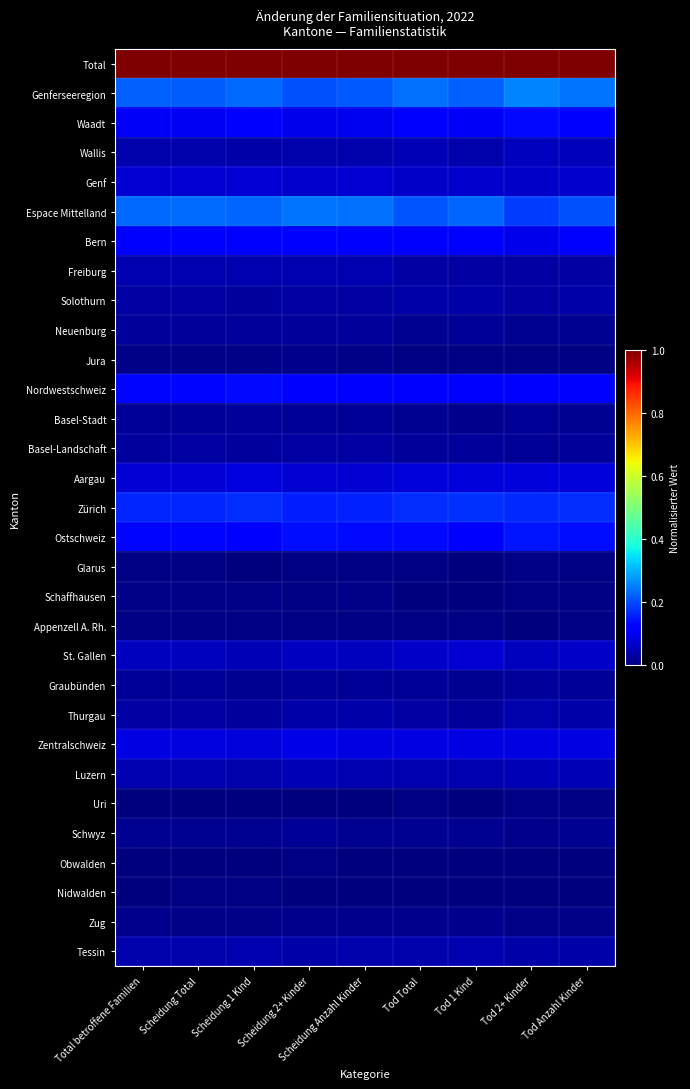

Reading right to left, transcribe all the data shown in this chart.

Total: Tod Anzahl Kinder=1.0	Tod 2+ Kinder=1.0	Tod 1 Kind=1.0	Tod Total=1.0	Scheidung Anzahl Kinder=1.0	Scheidung 2+ Kinder=1.0	Scheidung 1 Kind=1.0	Scheidung Total=1.0	Total betroffene Familien=1.0
Genferseeregion: Tod Anzahl Kinder=0.2	Tod 2+ Kinder=0.3	Tod 1 Kind=0.2	Tod Total=0.2	Scheidung Anzahl Kinder=0.2	Scheidung 2+ Kinder=0.2	Scheidung 1 Kind=0.2	Scheidung Total=0.2	Total betroffene Familien=0.2
Waadt: Tod Anzahl Kinder=0.1	Tod 2+ Kinder=0.1	Tod 1 Kind=0.1	Tod Total=0.1	Scheidung Anzahl Kinder=0.1	Scheidung 2+ Kinder=0.1	Scheidung 1 Kind=0.1	Scheidung Total=0.1	Total betroffene Familien=0.1
Wallis: Tod Anzahl Kinder=0.1	Tod 2+ Kinder=0.1	Tod 1 Kind=0.0	Tod Total=0.0	Scheidung Anzahl Kinder=0.0	Scheidung 2+ Kinder=0.0	Scheidung 1 Kind=0.0	Scheidung Total=0.0	Total betroffene Familien=0.0
Genf: Tod Anzahl Kinder=0.1	Tod 2+ Kinder=0.1	Tod 1 Kind=0.1	Tod Total=0.1	Scheidung Anzahl Kinder=0.1	Scheidung 2+ Kinder=0.1	Scheidung 1 Kind=0.1	Scheidung Total=0.1	Total betroffene Familien=0.1
Espace Mittelland: Tod Anzahl Kinder=0.2	Tod 2+ Kinder=0.2	Tod 1 Kind=0.2	Tod Total=0.2	Scheidung Anzahl Kinder=0.2	Scheidung 2+ Kinder=0.2	Scheidung 1 Kind=0.2	Scheidung Total=0.2	Total betroffene Familien=0.2
Bern: Tod Anzahl Kinder=0.1	Tod 2+ Kinder=0.1	Tod 1 Kind=0.1	Tod Total=0.1	Scheidung Anzahl Kinder=0.1	Scheidung 2+ Kinder=0.1	Scheidung 1 Kind=0.1	Scheidung Total=0.1	Total betroffene Familien=0.1
Freiburg: Tod Anzahl Kinder=0.0	Tod 2+ Kinder=0.0	Tod 1 Kind=0.0	Tod Total=0.0	Scheidung Anzahl Kinder=0.0	Scheidung 2+ Kinder=0.0	Scheidung 1 Kind=0.0	Scheidung Total=0.0	Total betroffene Familien=0.0
Solothurn: Tod Anzahl Kinder=0.0	Tod 2+ Kinder=0.0	Tod 1 Kind=0.0	Tod Total=0.0	Scheidung Anzahl Kinder=0.0	Scheidung 2+ Kinder=0.0	Scheidung 1 Kind=0.0	Scheidung Total=0.0	Total betroffene Familien=0.0
Neuenburg: Tod Anzahl Kinder=0.0	Tod 2+ Kinder=0.0	Tod 1 Kind=0.0	Tod Total=0.0	Scheidung Anzahl Kinder=0.0	Scheidung 2+ Kinder=0.0	Scheidung 1 Kind=0.0	Scheidung Total=0.0	Total betroffene Familien=0.0
Jura: Tod Anzahl Kinder=0.0	Tod 2+ Kinder=0.0	Tod 1 Kind=0.0	Tod Total=0.0	Scheidung Anzahl Kinder=0.0	Scheidung 2+ Kinder=0.0	Scheidung 1 Kind=0.0	Scheidung Total=0.0	Total betroffene Familien=0.0
Nordwestschweiz: Tod Anzahl Kinder=0.1	Tod 2+ Kinder=0.1	Tod 1 Kind=0.1	Tod Total=0.1	Scheidung Anzahl Kinder=0.1	Scheidung 2+ Kinder=0.1	Scheidung 1 Kind=0.1	Scheidung Total=0.1	Total betroffene Familien=0.1
Basel-Stadt: Tod Anzahl Kinder=0.0	Tod 2+ Kinder=0.0	Tod 1 Kind=0.0	Tod Total=0.0	Scheidung Anzahl Kinder=0.0	Scheidung 2+ Kinder=0.0	Scheidung 1 Kind=0.0	Scheidung Total=0.0	Total betroffene Familien=0.0
Basel-Landschaft: Tod Anzahl Kinder=0.0	Tod 2+ Kinder=0.0	Tod 1 Kind=0.0	Tod Total=0.0	Scheidung Anzahl Kinder=0.0	Scheidung 2+ Kinder=0.0	Scheidung 1 Kind=0.0	Scheidung Total=0.0	Total betroffene Familien=0.0
Aargau: Tod Anzahl Kinder=0.1	Tod 2+ Kinder=0.1	Tod 1 Kind=0.1	Tod Total=0.1	Scheidung Anzahl Kinder=0.1	Scheidung 2+ Kinder=0.1	Scheidung 1 Kind=0.1	Scheidung Total=0.1	Total betroffene Familien=0.1
Zürich: Tod Anzahl Kinder=0.2	Tod 2+ Kinder=0.2	Tod 1 Kind=0.2	Tod Total=0.2	Scheidung Anzahl Kinder=0.2	Scheidung 2+ Kinder=0.2	Scheidung 1 Kind=0.2	Scheidung Total=0.2	Total betroffene Familien=0.2
Ostschweiz: Tod Anzahl Kinder=0.1	Tod 2+ Kinder=0.1	Tod 1 Kind=0.1	Tod Total=0.1	Scheidung Anzahl Kinder=0.1	Scheidung 2+ Kinder=0.1	Scheidung 1 Kind=0.1	Scheidung Total=0.1	Total betroffene Familien=0.1
Glarus: Tod Anzahl Kinder=0.0	Tod 2+ Kinder=0.0	Tod 1 Kind=0.0	Tod Total=0.0	Scheidung Anzahl Kinder=0.0	Scheidung 2+ Kinder=0.0	Scheidung 1 Kind=0.0	Scheidung Total=0.0	Total betroffene Familien=0.0
Schaffhausen: Tod Anzahl Kinder=0.0	Tod 2+ Kinder=0.0	Tod 1 Kind=0.0	Tod Total=0.0	Scheidung Anzahl Kinder=0.0	Scheidung 2+ Kinder=0.0	Scheidung 1 Kind=0.0	Scheidung Total=0.0	Total betroffene Familien=0.0
Appenzell A. Rh.: Tod Anzahl Kinder=0.0	Tod 2+ Kinder=0.0	Tod 1 Kind=0.0	Tod Total=0.0	Scheidung Anzahl Kinder=0.0	Scheidung 2+ Kinder=0.0	Scheidung 1 Kind=0.0	Scheidung Total=0.0	Total betroffene Familien=0.0
St. Gallen: Tod Anzahl Kinder=0.1	Tod 2+ Kinder=0.1	Tod 1 Kind=0.1	Tod Total=0.1	Scheidung Anzahl Kinder=0.1	Scheidung 2+ Kinder=0.1	Scheidung 1 Kind=0.0	Scheidung Total=0.1	Total betroffene Familien=0.1
Graubünden: Tod Anzahl Kinder=0.0	Tod 2+ Kinder=0.0	Tod 1 Kind=0.0	Tod Total=0.0	Scheidung Anzahl Kinder=0.0	Scheidung 2+ Kinder=0.0	Scheidung 1 Kind=0.0	Scheidung Total=0.0	Total betroffene Familien=0.0
Thurgau: Tod Anzahl Kinder=0.0	Tod 2+ Kinder=0.0	Tod 1 Kind=0.0	Tod Total=0.0	Scheidung Anzahl Kinder=0.0	Scheidung 2+ Kinder=0.0	Scheidung 1 Kind=0.0	Scheidung Total=0.0	Total betroffene Familien=0.0
Zentralschweiz: Tod Anzahl Kinder=0.1	Tod 2+ Kinder=0.1	Tod 1 Kind=0.1	Tod Total=0.1	Scheidung Anzahl Kinder=0.1	Scheidung 2+ Kinder=0.1	Scheidung 1 Kind=0.1	Scheidung Total=0.1	Total betroffene Familien=0.1
Luzern: Tod Anzahl Kinder=0.0	Tod 2+ Kinder=0.1	Tod 1 Kind=0.0	Tod Total=0.0	Scheidung Anzahl Kinder=0.0	Scheidung 2+ Kinder=0.0	Scheidung 1 Kind=0.0	Scheidung Total=0.0	Total betroffene Familien=0.0
Uri: Tod Anzahl Kinder=0.0	Tod 2+ Kinder=0.0	Tod 1 Kind=0.0	Tod Total=0.0	Scheidung Anzahl Kinder=0.0	Scheidung 2+ Kinder=0.0	Scheidung 1 Kind=0.0	Scheidung Total=0.0	Total betroffene Familien=0.0
Schwyz: Tod Anzahl Kinder=0.0	Tod 2+ Kinder=0.0	Tod 1 Kind=0.0	Tod Total=0.0	Scheidung Anzahl Kinder=0.0	Scheidung 2+ Kinder=0.0	Scheidung 1 Kind=0.0	Scheidung Total=0.0	Total betroffene Familien=0.0
Obwalden: Tod Anzahl Kinder=0.0	Tod 2+ Kinder=0.0	Tod 1 Kind=0.0	Tod Total=0.0	Scheidung Anzahl Kinder=0.0	Scheidung 2+ Kinder=0.0	Scheidung 1 Kind=0.0	Scheidung Total=0.0	Total betroffene Familien=0.0
Nidwalden: Tod Anzahl Kinder=0.0	Tod 2+ Kinder=0.0	Tod 1 Kind=0.0	Tod Total=0.0	Scheidung Anzahl Kinder=0.0	Scheidung 2+ Kinder=0.0	Scheidung 1 Kind=0.0	Scheidung Total=0.0	Total betroffene Familien=0.0
Zug: Tod Anzahl Kinder=0.0	Tod 2+ Kinder=0.0	Tod 1 Kind=0.0	Tod Total=0.0	Scheidung Anzahl Kinder=0.0	Scheidung 2+ Kinder=0.0	Scheidung 1 Kind=0.0	Scheidung Total=0.0	Total betroffene Familien=0.0
Tessin: Tod Anzahl Kinder=0.0	Tod 2+ Kinder=0.0	Tod 1 Kind=0.0	Tod Total=0.0	Scheidung Anzahl Kinder=0.0	Scheidung 2+ Kinder=0.0	Scheidung 1 Kind=0.0	Scheidung Total=0.0	Total betroffene Familien=0.0